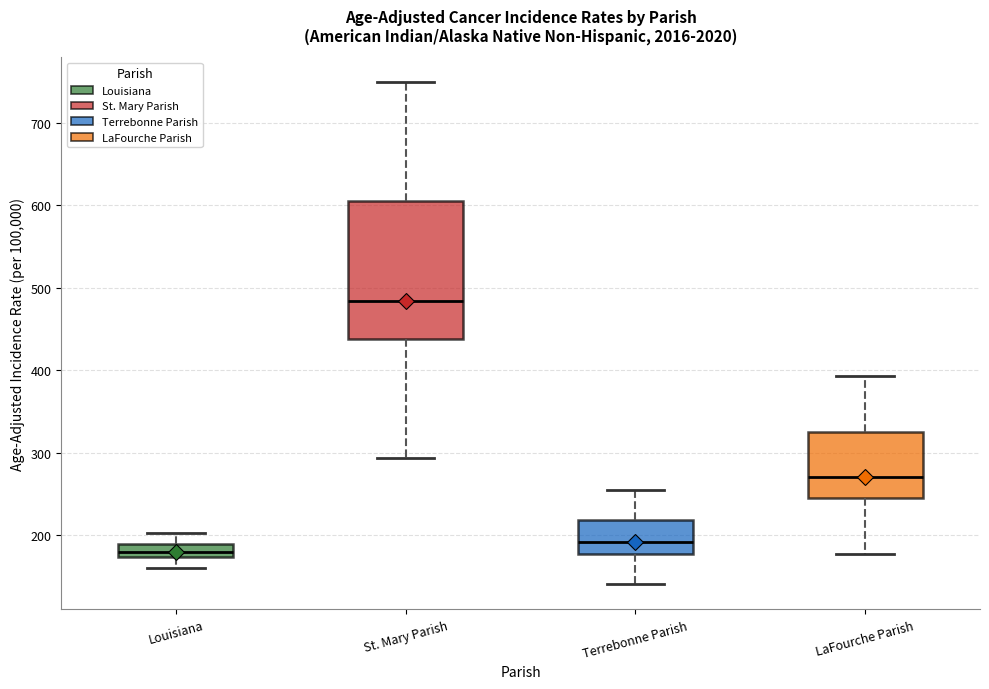

Where is the lower edge of the box for Louisiana on the y-axis? The values are not printed on the chart, so give them approximately, as read against the axis.

170